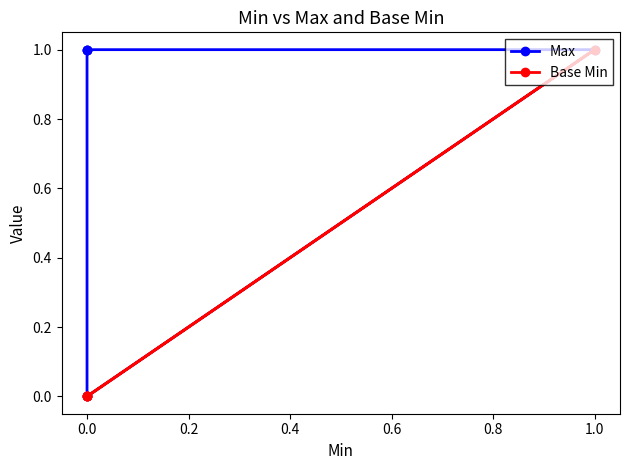

Which series changed the most between 0.0 and 0.2?

Max